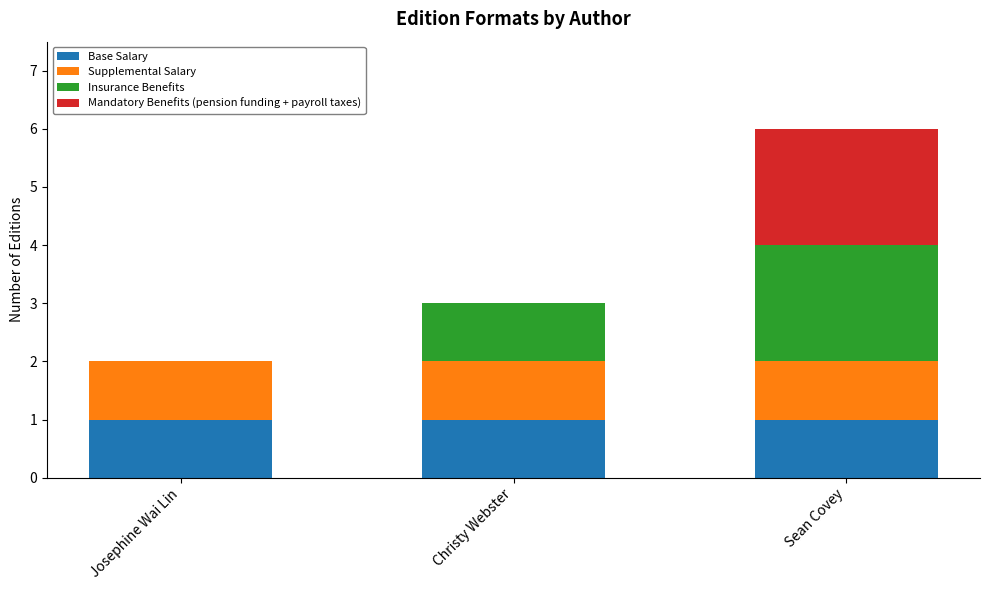

Reading left to right, what are the values for Base Salary?

Josephine Wai Lin=1	Christy Webster=1	Sean Covey=1